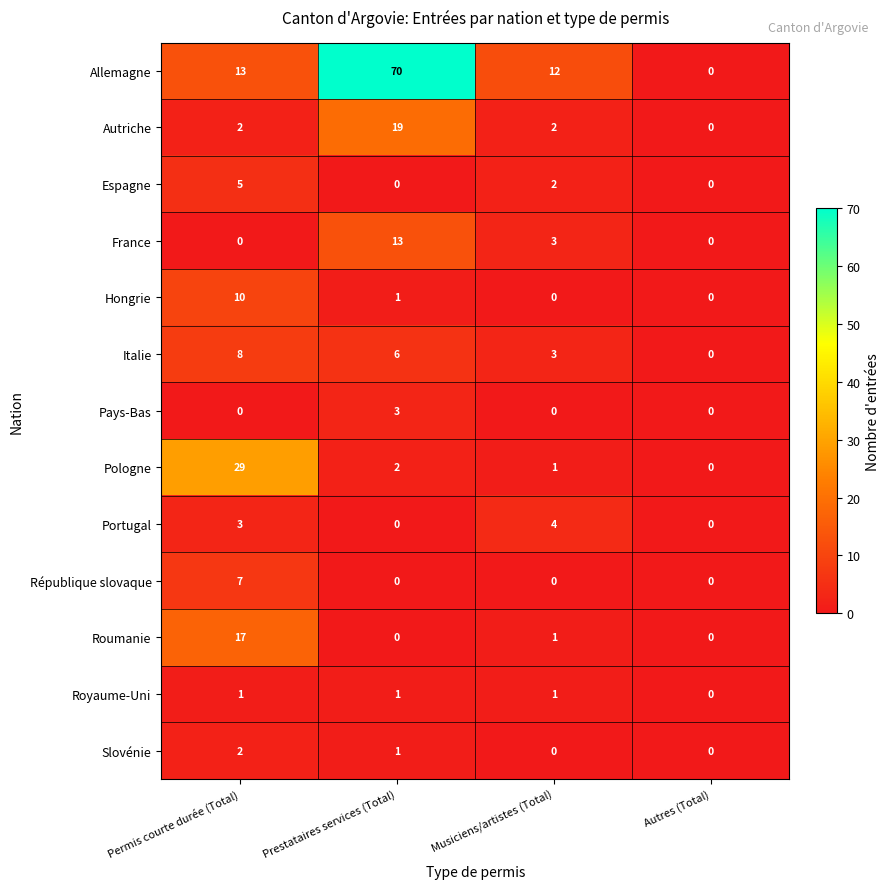

How many categories are shown in the chart?

4